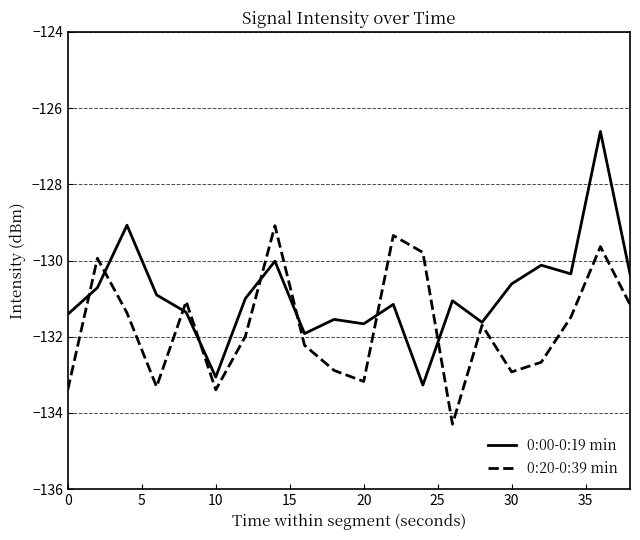

How many lines are shown in the chart?

2